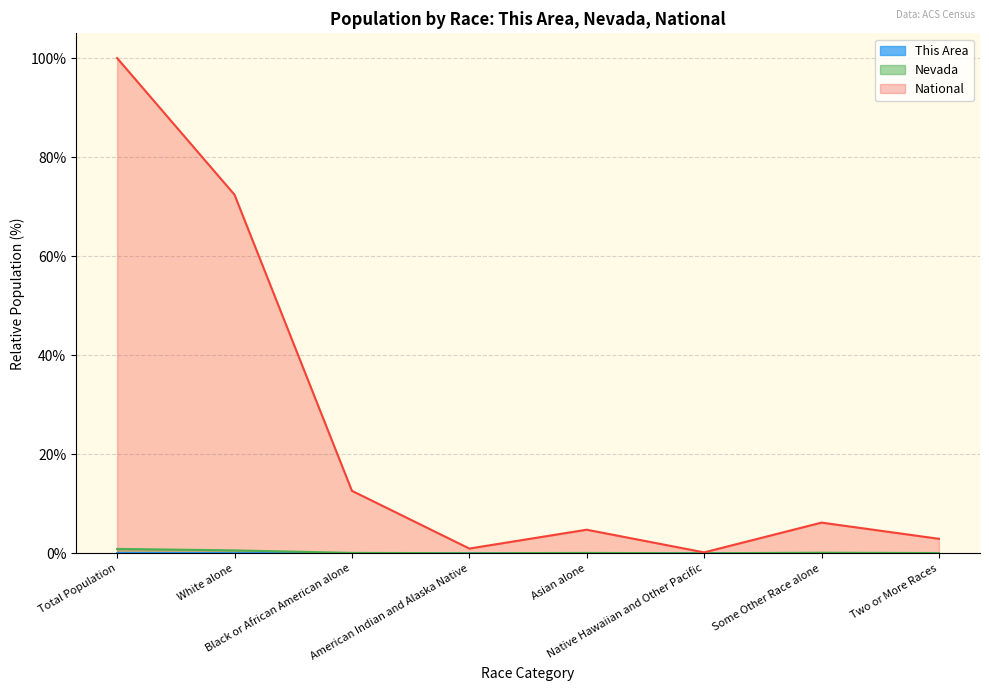

Reading left to right, what are all the values shown in this chart?

This Area: Total Population=0.0	White alone=0.0	Black or African American alone=0.0	American Indian and Alaska Native=0.0	Asian alone=0.0	Native Hawaiian and Other Pacific=0.0	Some Other Race alone=0.0	Two or More Races=0.0
Nevada: Total Population=0.9	White alone=0.6	Black or African American alone=0.1	American Indian and Alaska Native=0.0	Asian alone=0.1	Native Hawaiian and Other Pacific=0.0	Some Other Race alone=0.1	Two or More Races=0.0
National: Total Population=100.0	White alone=72.4	Black or African American alone=12.6	American Indian and Alaska Native=0.9	Asian alone=4.8	Native Hawaiian and Other Pacific=0.2	Some Other Race alone=6.2	Two or More Races=2.9